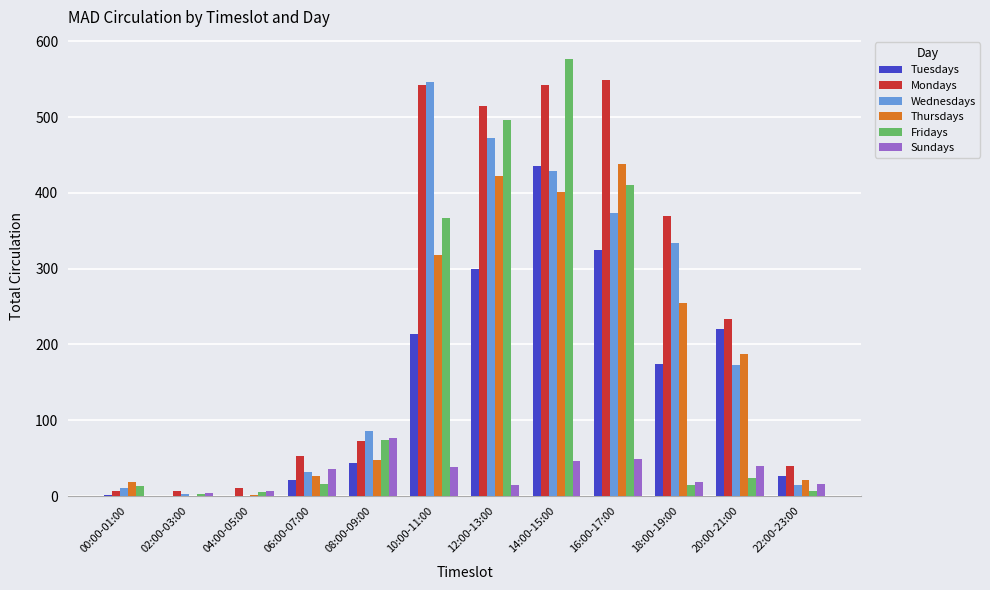

Count the number of categories in the chart.

12